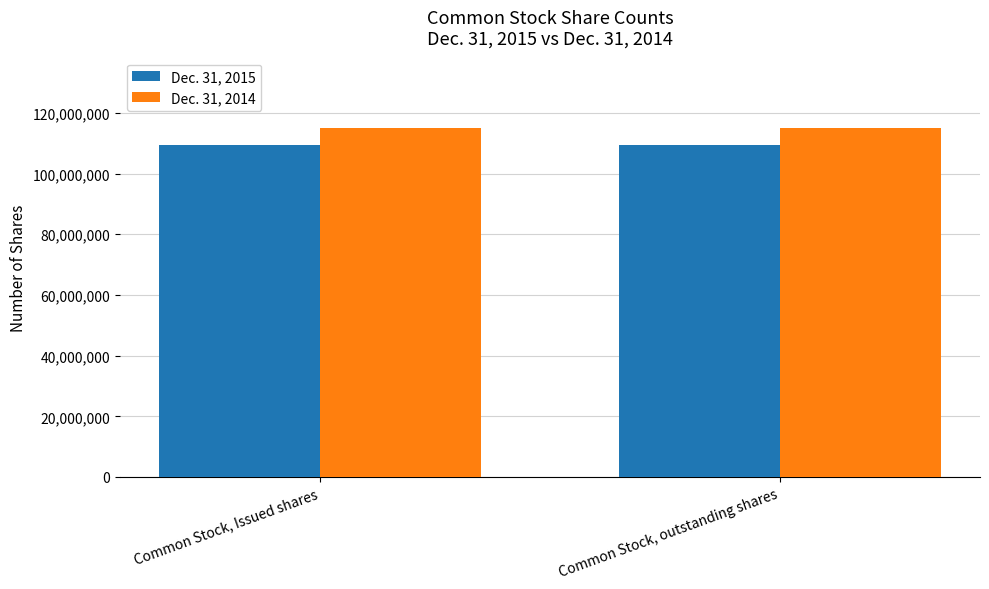

Reading left to right, what are all the values shown in this chart?

Dec. 31, 2015: 109287591	109287591
Dec. 31, 2014: 115161675	115161675